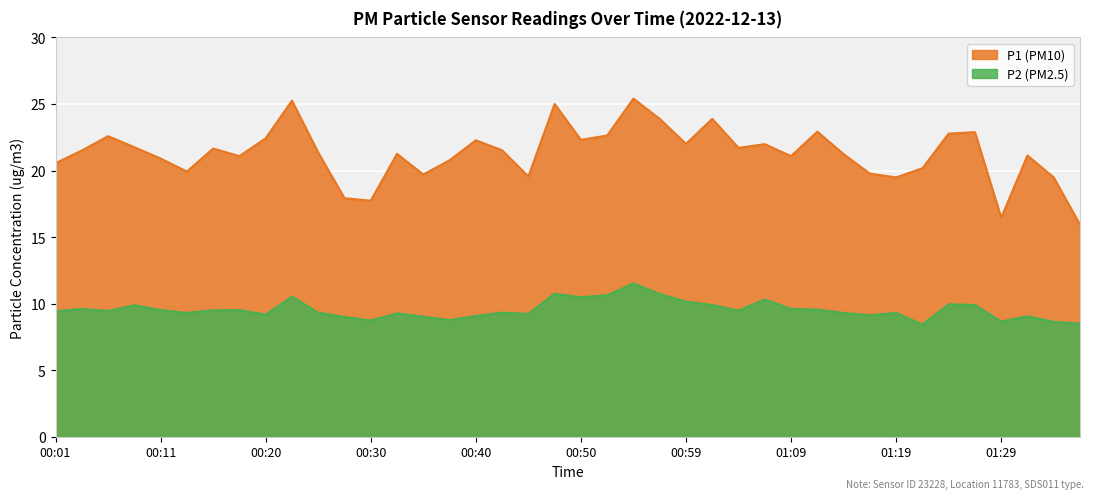

Reading left to right, list all the values displayed in this chart.

P1: 00:01=20.6	00:03=21.5	00:06=22.6	00:08=21.8	00:11=20.9	00:13=19.9	00:16=21.6	00:18=21.1	00:20=22.4	00:23=25.2	00:25=21.4	00:28=17.9	00:30=17.7	00:33=21.2	00:35=19.7	00:38=20.8	00:40=22.3	00:42=21.5	00:45=19.6	00:47=25.0	00:50=22.3	00:52=22.6	00:55=25.4	00:57=23.9	00:59=22.0	01:02=23.9	01:04=21.7	01:07=22.0	01:09=21.1	01:12=22.9	01:14=21.2	01:16=19.8	01:19=19.5	01:21=20.2	01:24=22.8	01:26=22.9	01:29=16.4	01:31=21.1	01:34=19.5	01:36=15.9
P2: 00:01=9.4	00:03=9.6	00:06=9.4	00:08=9.9	00:11=9.5	00:13=9.3	00:16=9.5	00:18=9.5	00:20=9.2	00:23=10.5	00:25=9.3	00:28=9.0	00:30=8.7	00:33=9.3	00:35=9.0	00:38=8.8	00:40=9.1	00:42=9.3	00:45=9.2	00:47=10.8	00:50=10.5	00:52=10.6	00:55=11.5	00:57=10.7	00:59=10.2	01:02=9.9	01:04=9.5	01:07=10.3	01:09=9.6	01:12=9.6	01:14=9.3	01:16=9.1	01:19=9.3	01:21=8.4	01:24=9.9	01:26=9.9	01:29=8.7	01:31=9.1	01:34=8.6	01:36=8.5